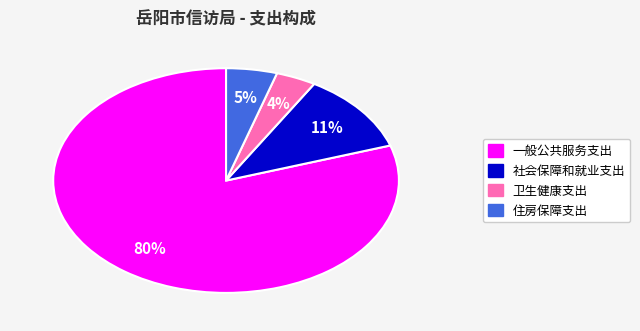

Is 住房保障支出 the majority of the pie?

No